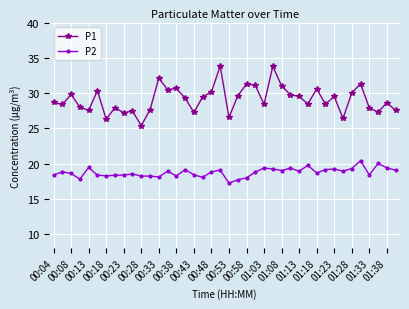

True or false: P1 has more than 1 points higher than both neighbors.

True